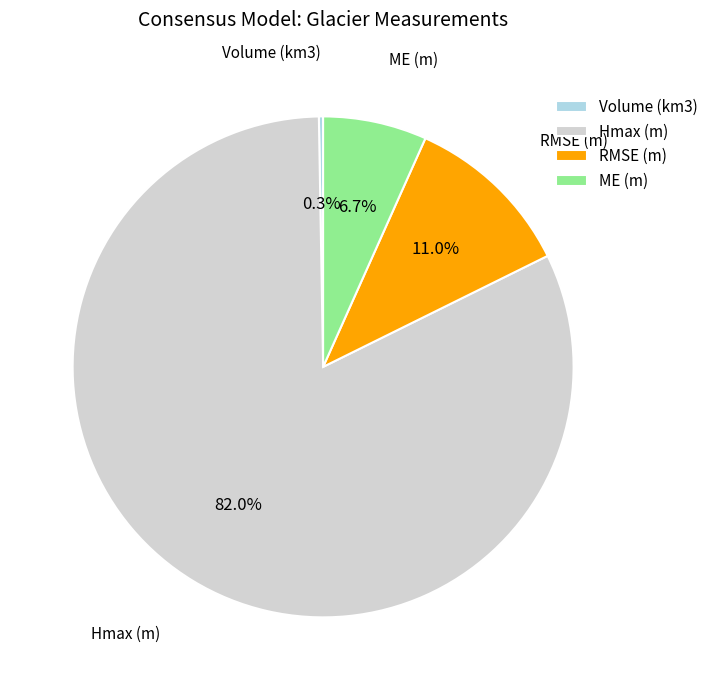

Approximately how many times larger is the value at ME (m) compared to RMSE (m)?

0.6